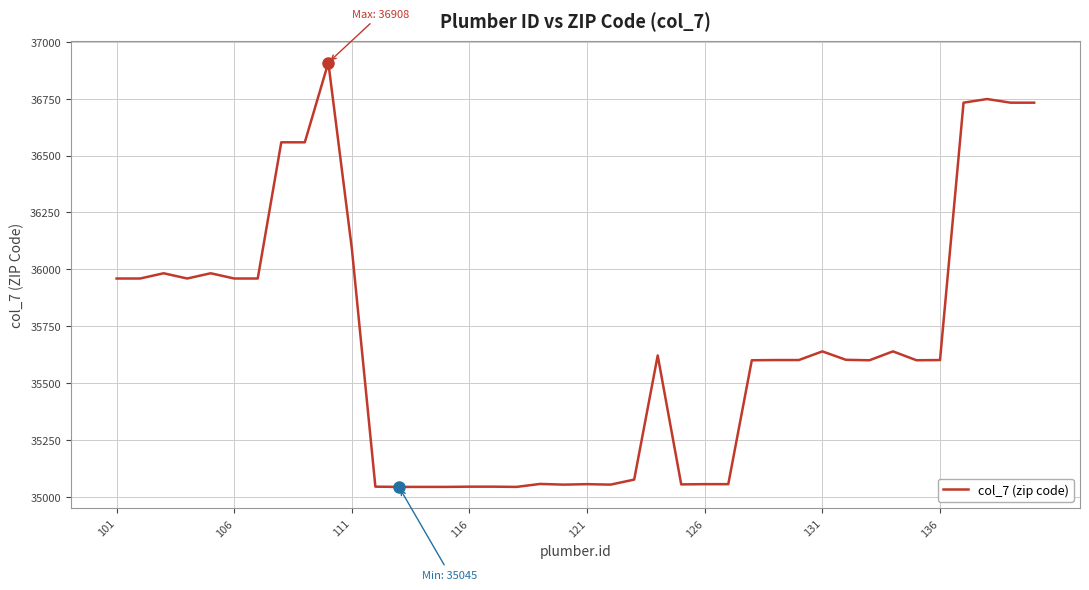

What is the minimum value shown in the chart?

35045